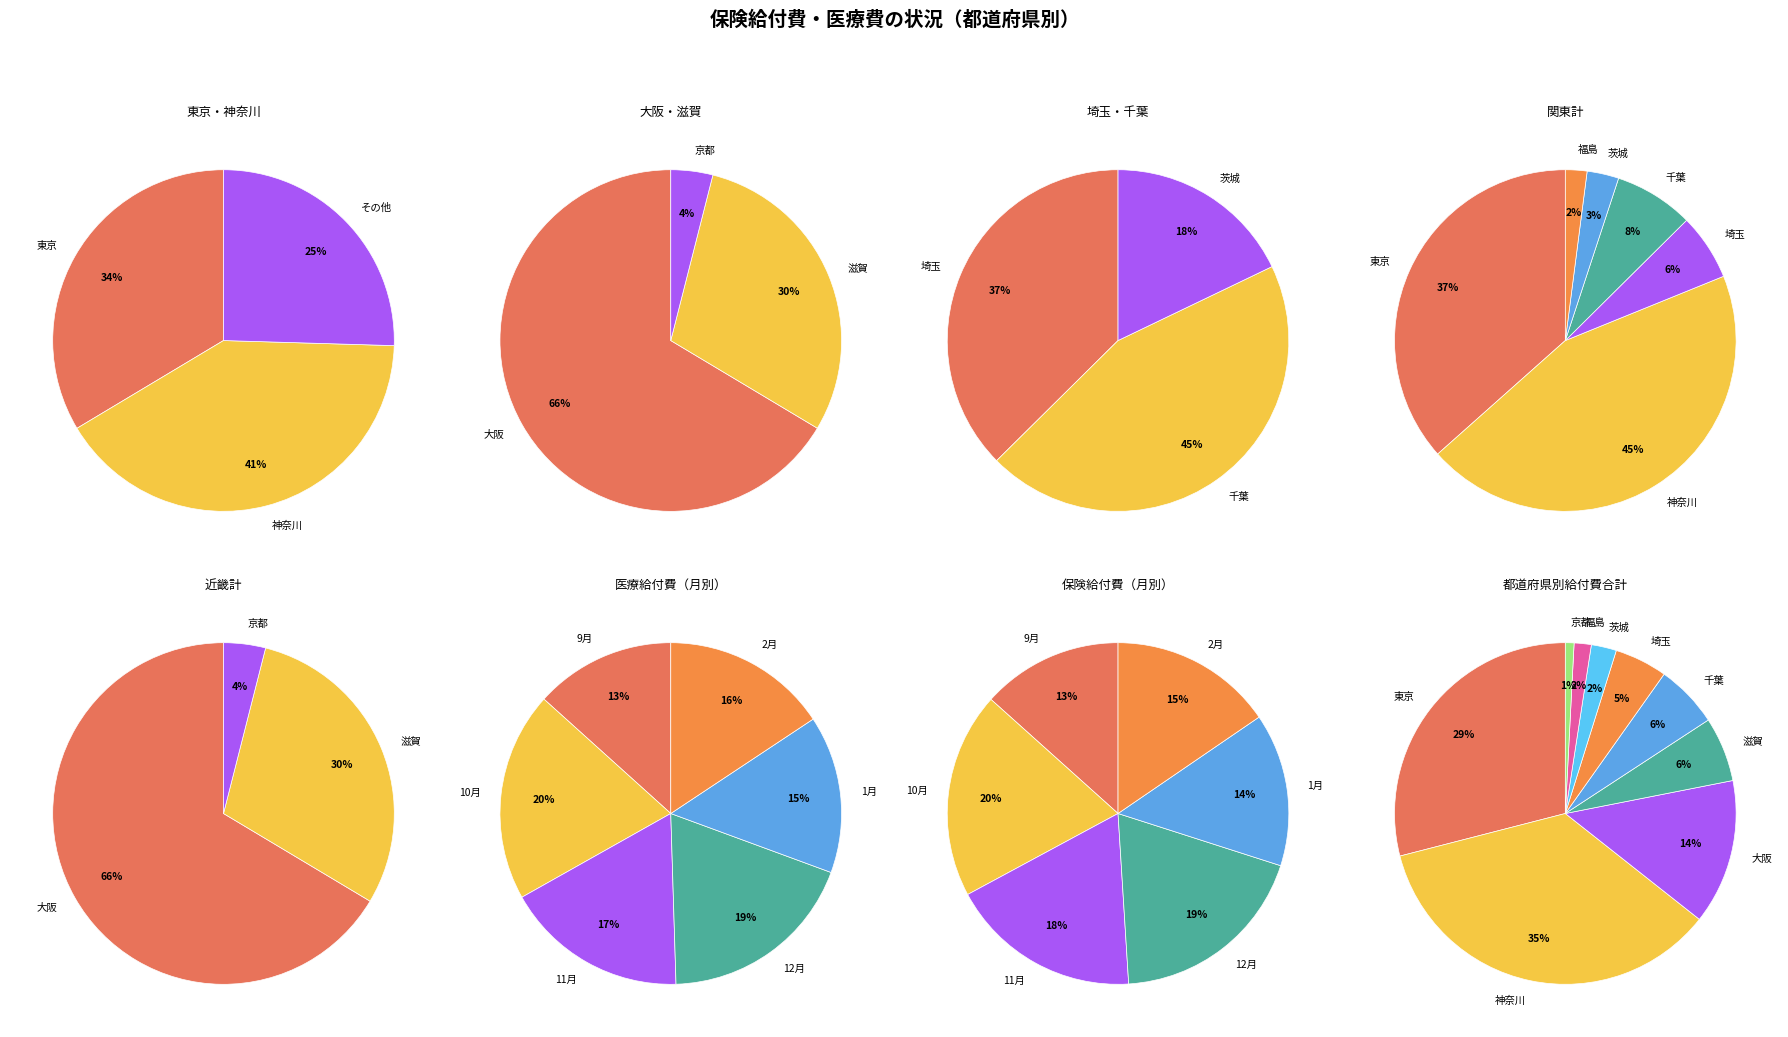

What is the largest slice in the pie chart?

神奈川